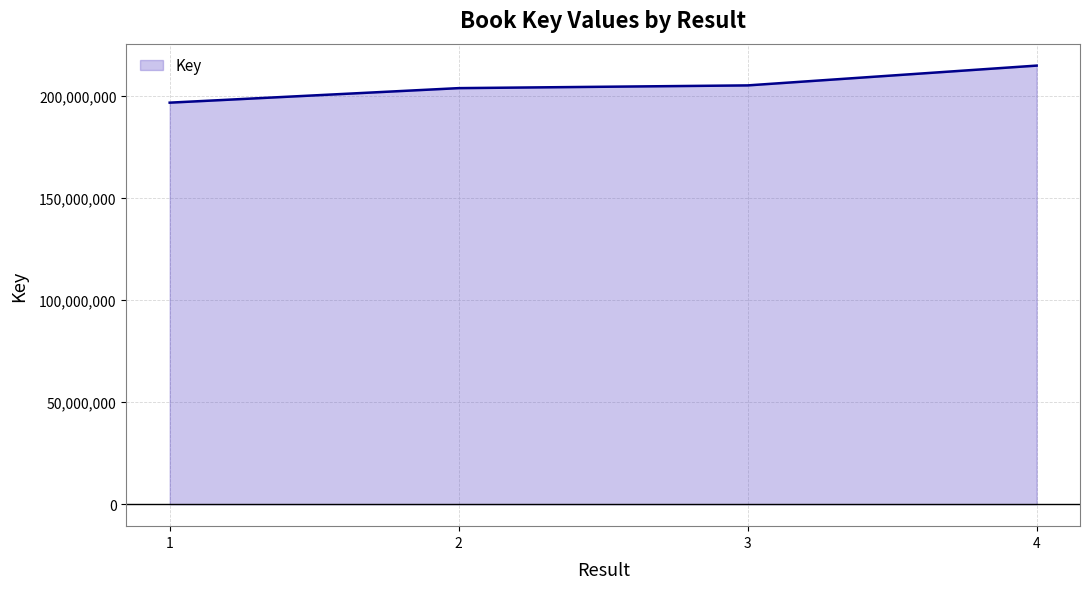

What is the minimum value shown in the chart?

196552743